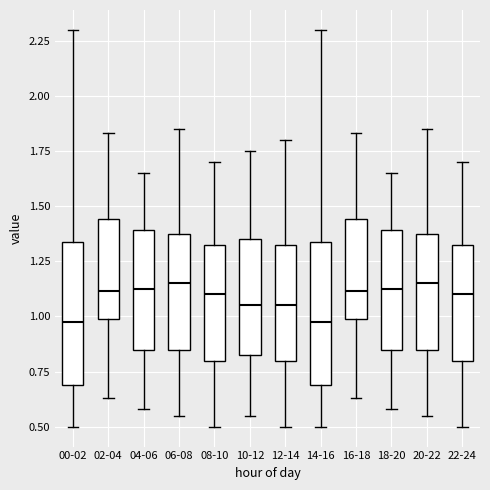

Where does the lower whisker of the box for 08-10 end on the y-axis? The values are not printed on the chart, so give them approximately, as read against the axis.

0.50